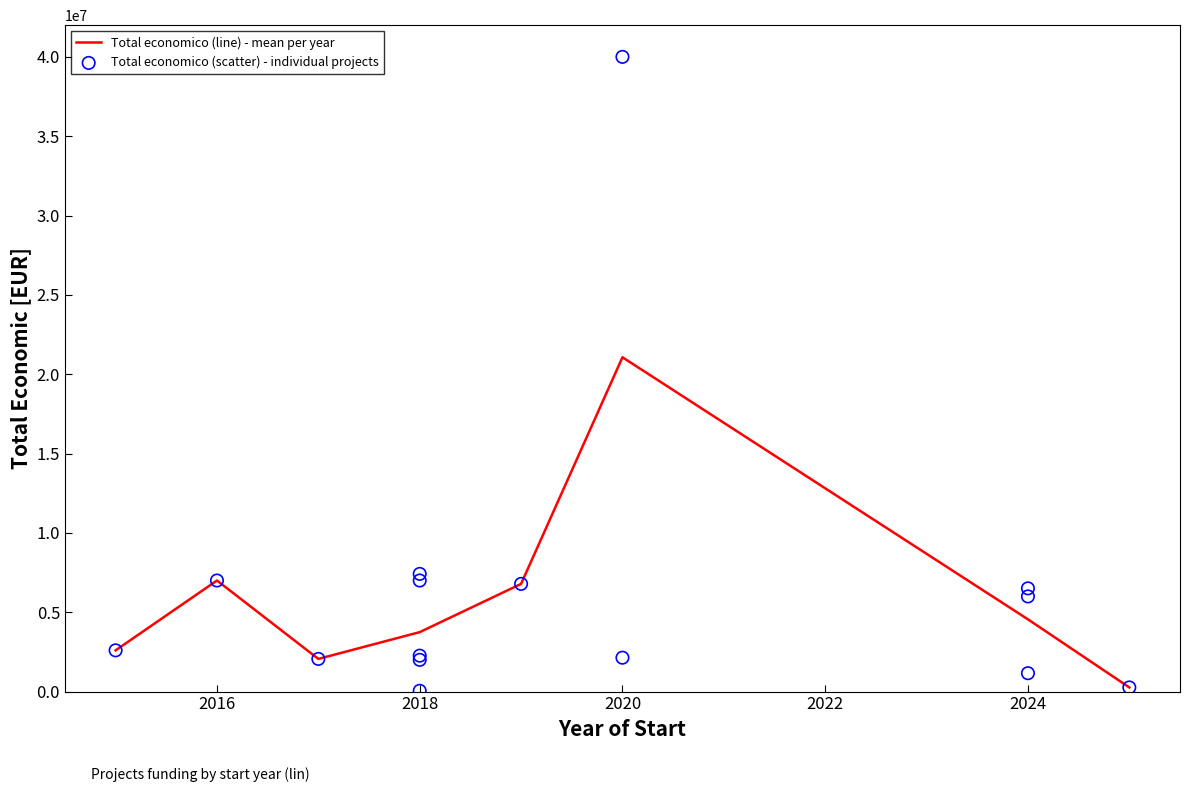

What is the maximum value for Total economico (line) - mean per year?

21068087.0